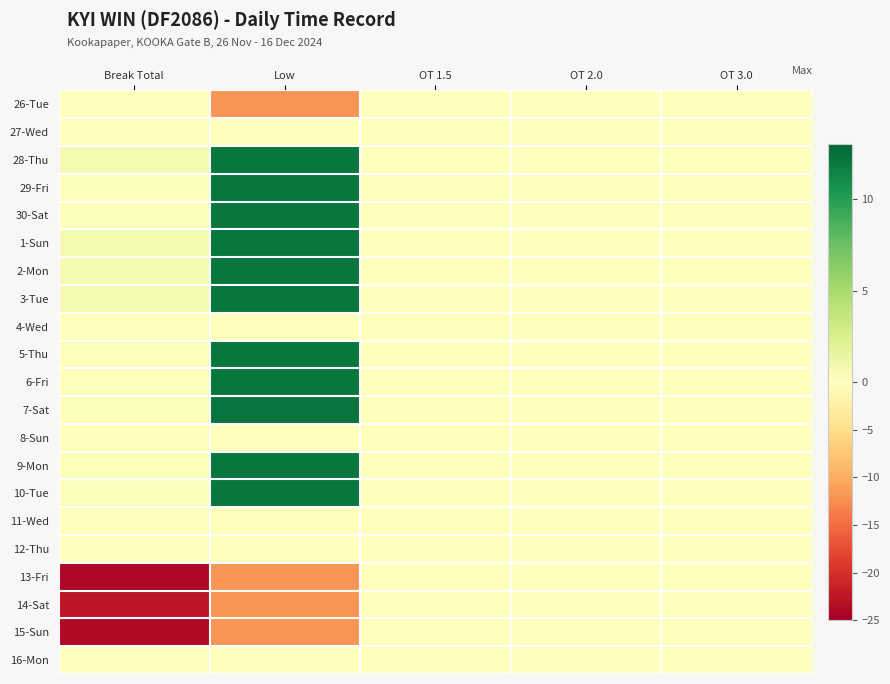

Reading left to right, extract all data points from this chart.

26-Tue: Break Total=0.0	Low=-11.9	OT 1.5=0.0	OT 2.0=0.0	OT 3.0=0.0
27-Wed: Break Total=0.0	Low=0.0	OT 1.5=0.0	OT 2.0=0.0	OT 3.0=0.0
28-Thu: Break Total=0.6	Low=12.2	OT 1.5=0.0	OT 2.0=0.0	OT 3.0=0.0
29-Fri: Break Total=0.2	Low=12.2	OT 1.5=0.0	OT 2.0=0.0	OT 3.0=0.0
30-Sat: Break Total=0.2	Low=12.2	OT 1.5=0.0	OT 2.0=0.0	OT 3.0=0.0
1-Sun: Break Total=0.7	Low=12.1	OT 1.5=0.0	OT 2.0=0.0	OT 3.0=0.0
2-Mon: Break Total=0.7	Low=12.1	OT 1.5=0.0	OT 2.0=0.0	OT 3.0=0.0
3-Tue: Break Total=0.7	Low=12.2	OT 1.5=0.0	OT 2.0=0.0	OT 3.0=0.0
4-Wed: Break Total=0.0	Low=0.0	OT 1.5=0.0	OT 2.0=0.0	OT 3.0=0.0
5-Thu: Break Total=0.2	Low=12.1	OT 1.5=0.0	OT 2.0=0.0	OT 3.0=0.0
6-Fri: Break Total=0.2	Low=12.1	OT 1.5=0.0	OT 2.0=0.0	OT 3.0=0.0
7-Sat: Break Total=0.2	Low=12.2	OT 1.5=0.0	OT 2.0=0.0	OT 3.0=0.0
8-Sun: Break Total=0.0	Low=0.0	OT 1.5=0.0	OT 2.0=0.0	OT 3.0=0.0
9-Mon: Break Total=0.2	Low=12.1	OT 1.5=0.0	OT 2.0=0.0	OT 3.0=0.0
10-Tue: Break Total=0.2	Low=12.1	OT 1.5=0.0	OT 2.0=0.0	OT 3.0=0.0
11-Wed: Break Total=0.0	Low=0.0	OT 1.5=0.0	OT 2.0=0.0	OT 3.0=0.0
12-Thu: Break Total=0.0	Low=0.0	OT 1.5=0.0	OT 2.0=0.0	OT 3.0=0.0
13-Fri: Break Total=-24.1	Low=-11.8	OT 1.5=0.0	OT 2.0=0.0	OT 3.0=0.0
14-Sat: Break Total=-22.6	Low=-11.8	OT 1.5=0.0	OT 2.0=0.0	OT 3.0=0.0
15-Sun: Break Total=-23.7	Low=-11.8	OT 1.5=0.0	OT 2.0=0.0	OT 3.0=0.0
16-Mon: Break Total=0.0	Low=0.0	OT 1.5=0.0	OT 2.0=0.0	OT 3.0=0.0